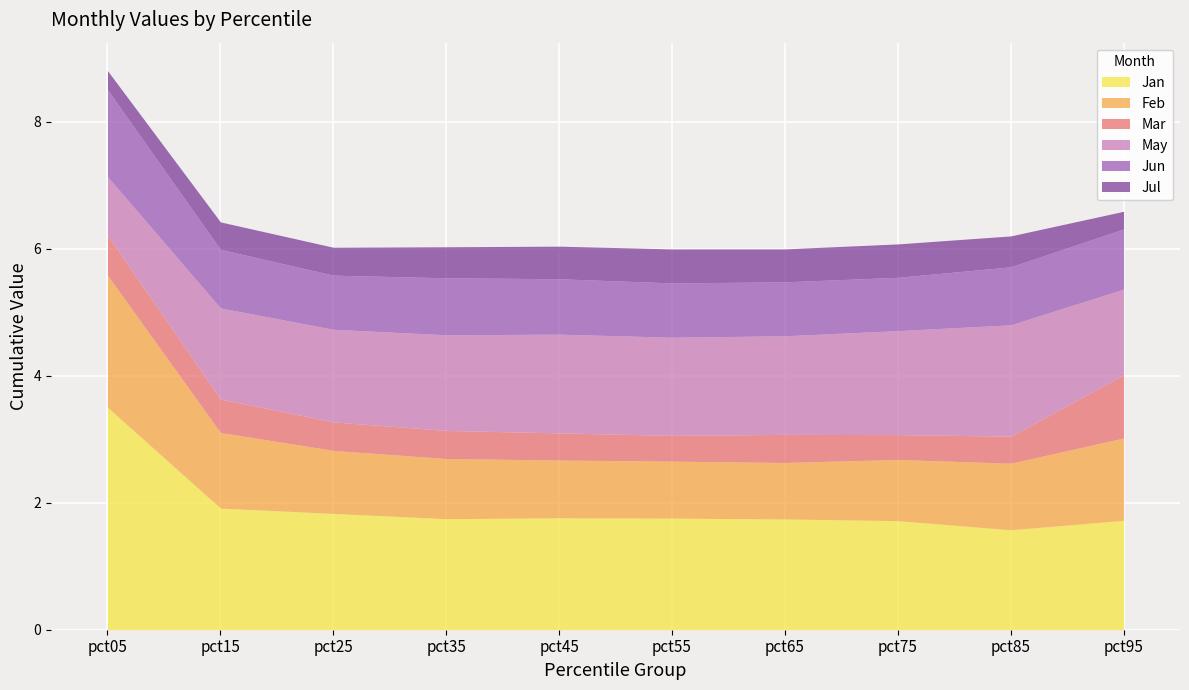

True or false: May has more than 1 interior local peaks.

True